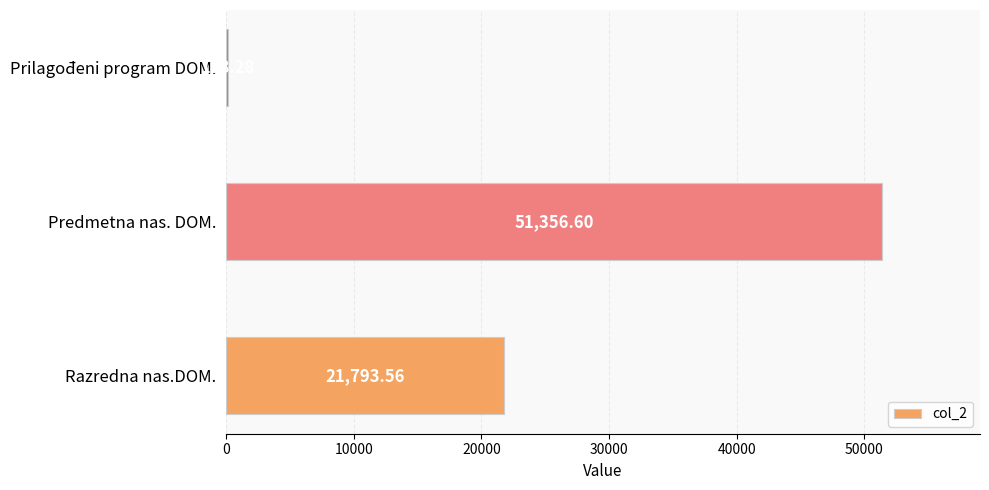

What is the ratio of the value at Predmetna nas. DOM. to the value at Razredna nas.DOM.?

2.4